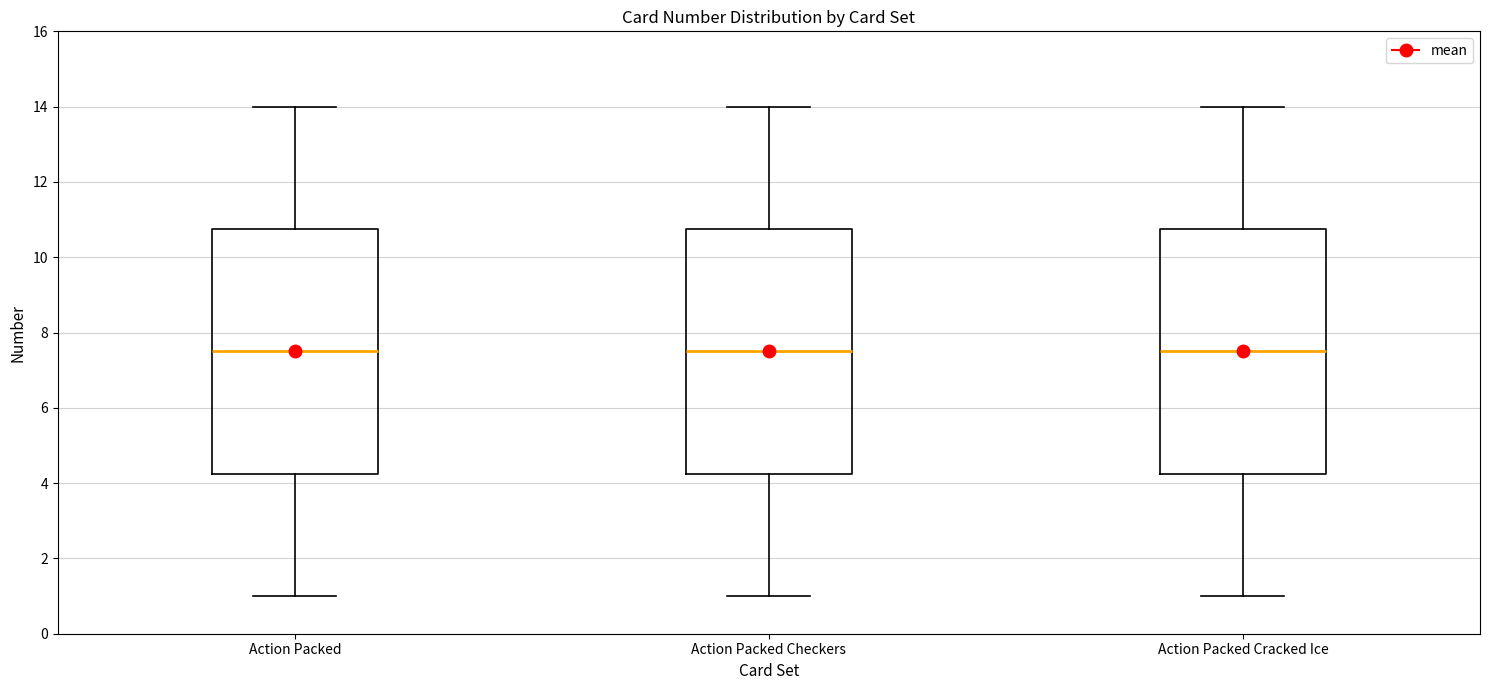

Reading left to right, transcribe this box plot: for each box, give where its median line is, the range the box spans, and where its two whiskers end, as read against the y-axis. The values are not printed on the chart, so give them approximately, as read against the axis.

Action Packed: median 7.6, box 4.2 to 10.8, whiskers 1.0 to 14.0
Action Packed Checkers: median 7.6, box 4.2 to 10.8, whiskers 1.0 to 14.0
Action Packed Cracked Ice: median 7.6, box 4.2 to 10.8, whiskers 1.0 to 14.0